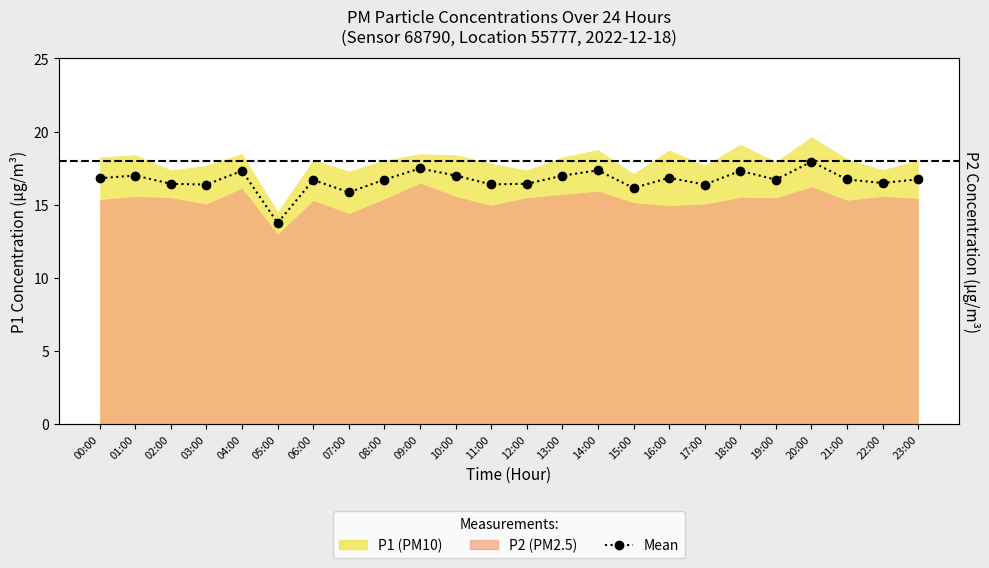

At which label is the value closest to 15?

07:00